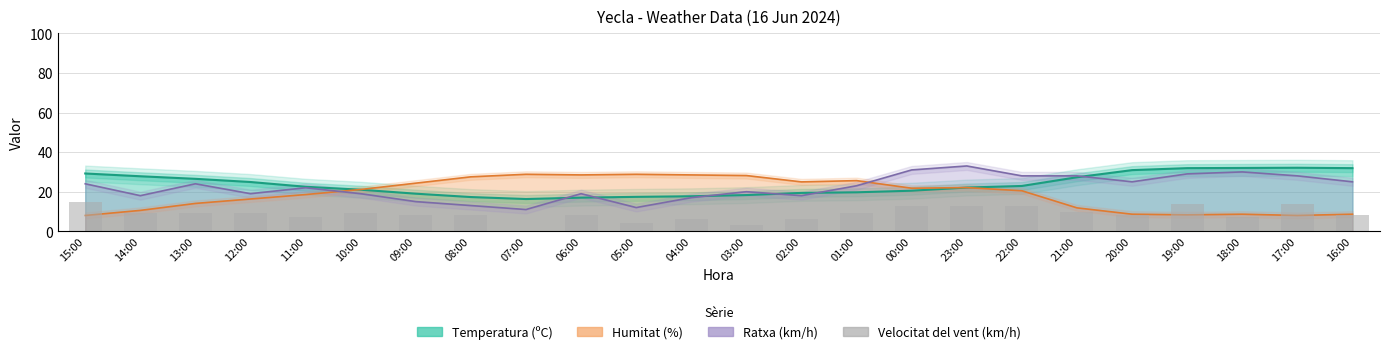

What is the value of the 17th bar from the left?

13